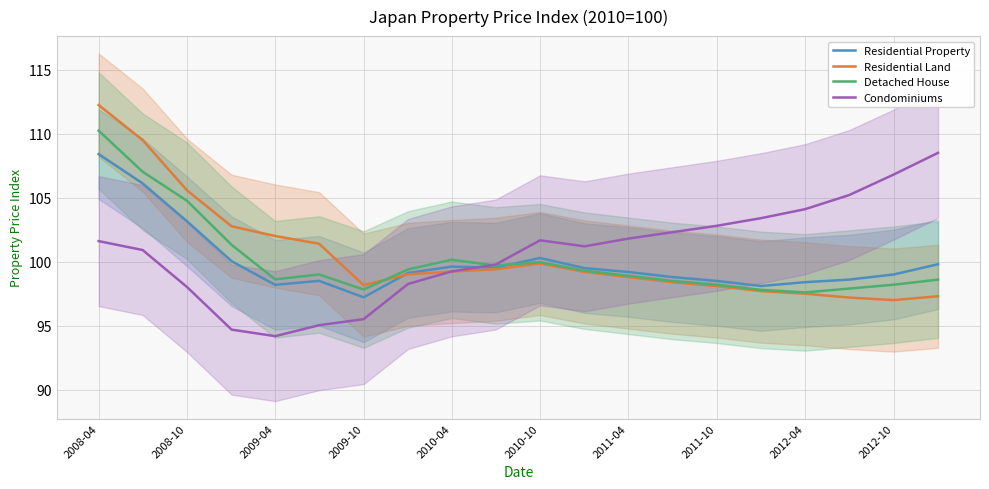

True or false: Residential Land has a value of 54.4 at 2012-10.

False